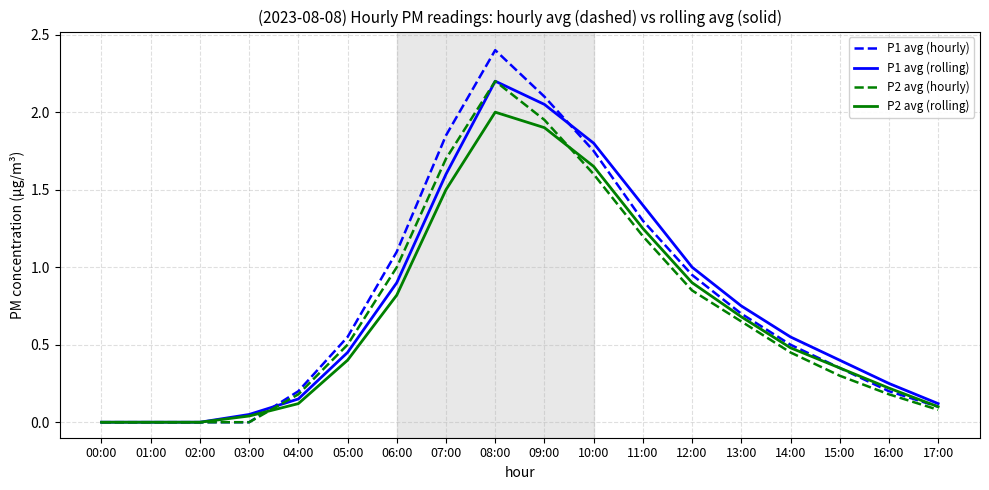

Which series changed the most between 04:00 and 06:00?

P1 avg (hourly)